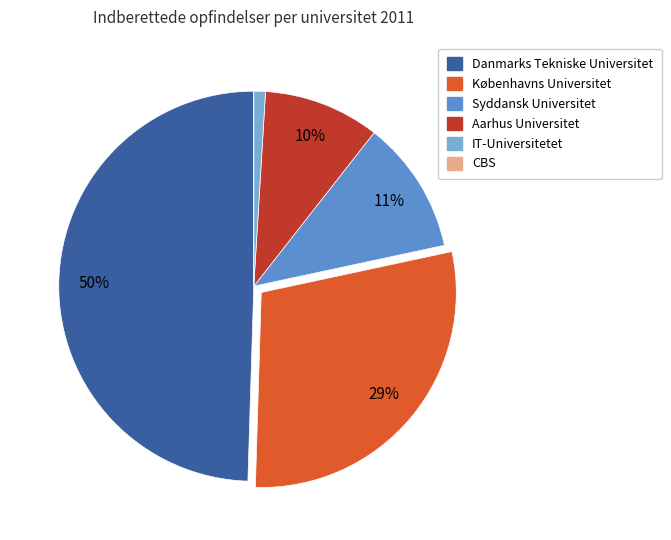

To the nearest percent, what portion does Syddansk Universitet represent?

11%